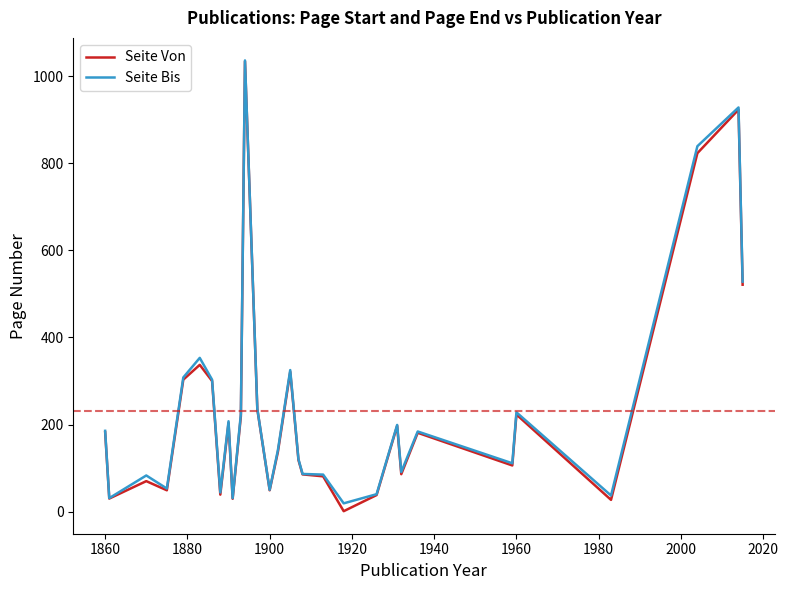

Is it true that Seite Von equals 223.0 at 1960?

True